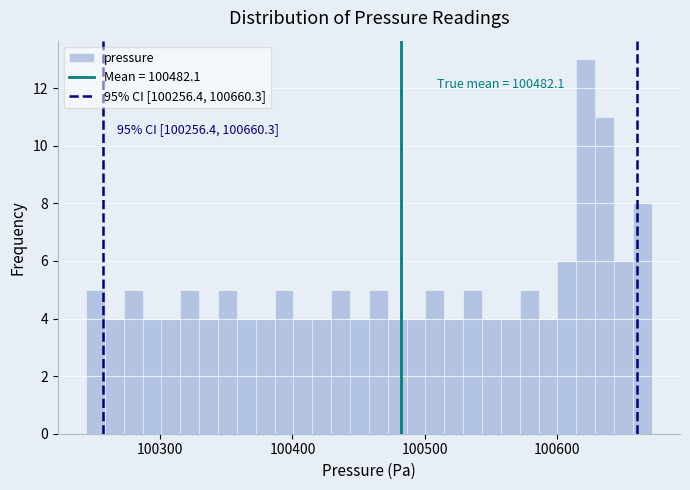

Read against the x-axis, roughly where is the centre of the tallest bar?

100620